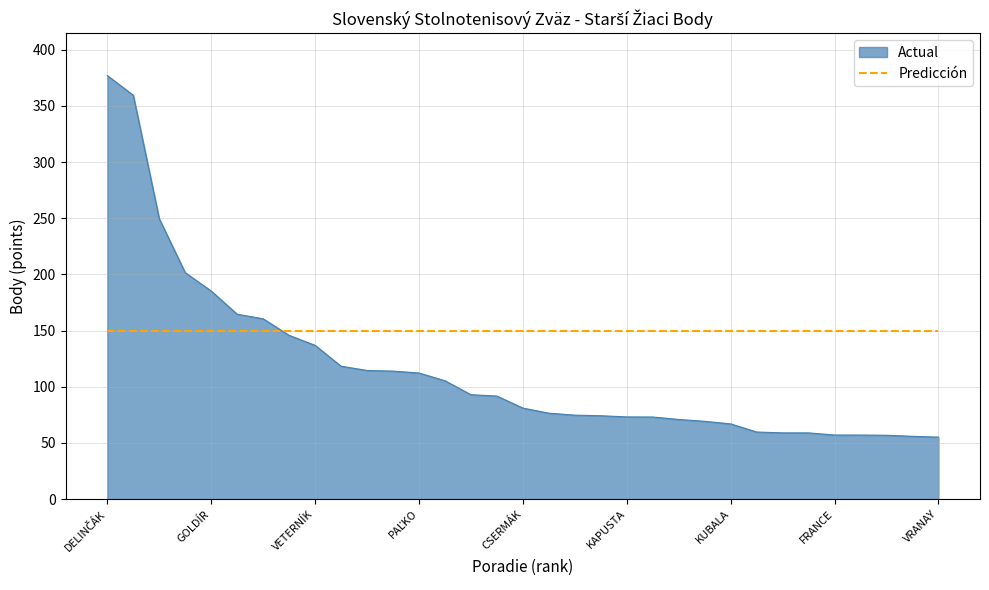

True or false: Actual and Predicción cross at least once.

True